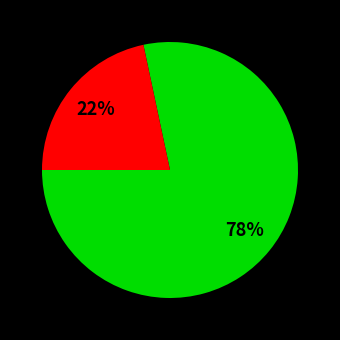

How many slices are in this pie chart?

2